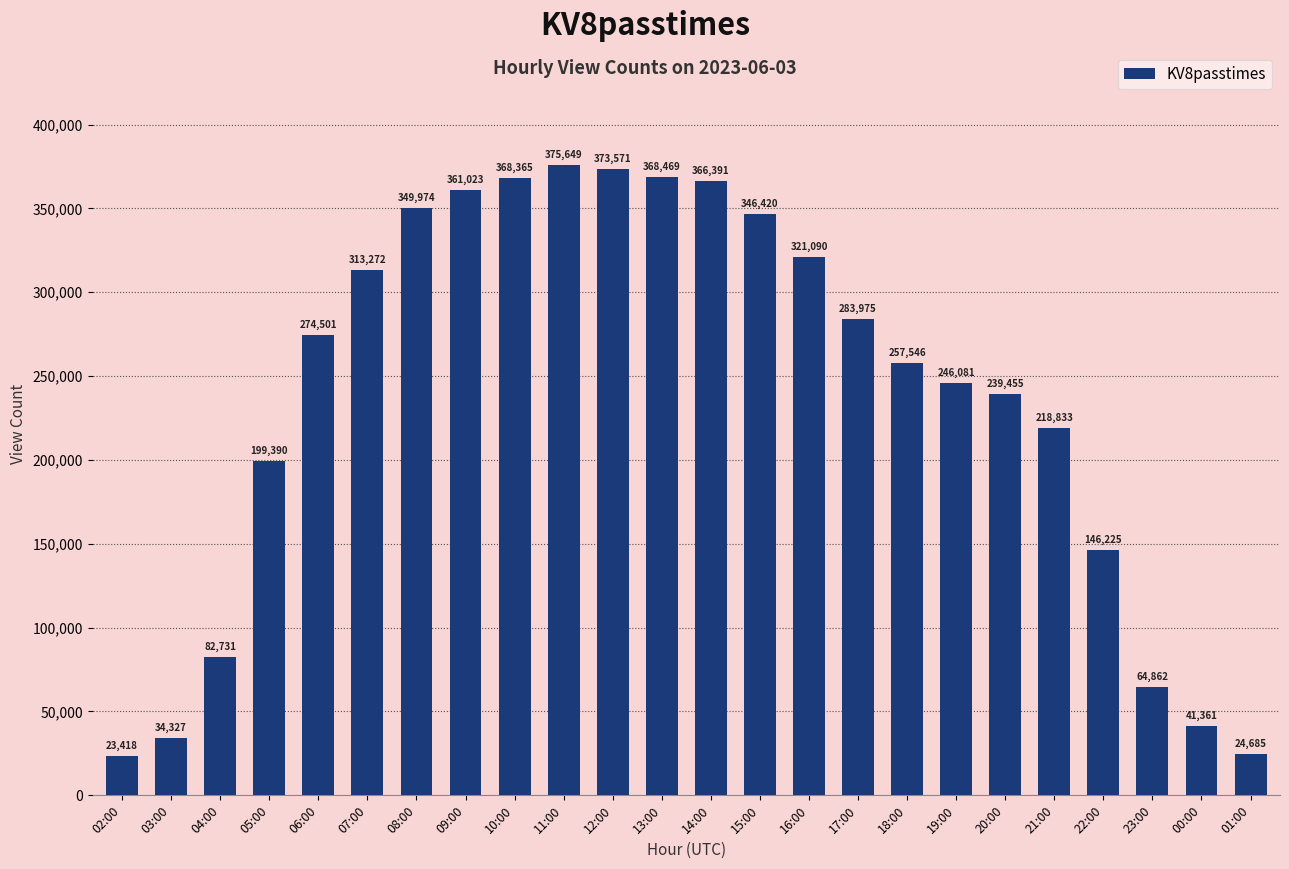

The chart shows a value of 23418 at 02:00. True or false?

True